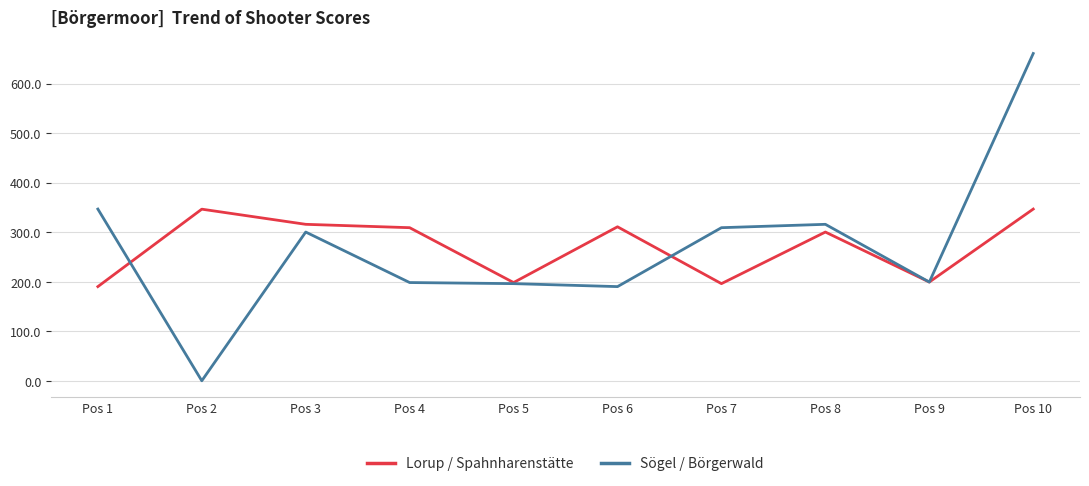

Where is the first local minimum for Sögel / Börgerwald?

Pos 2